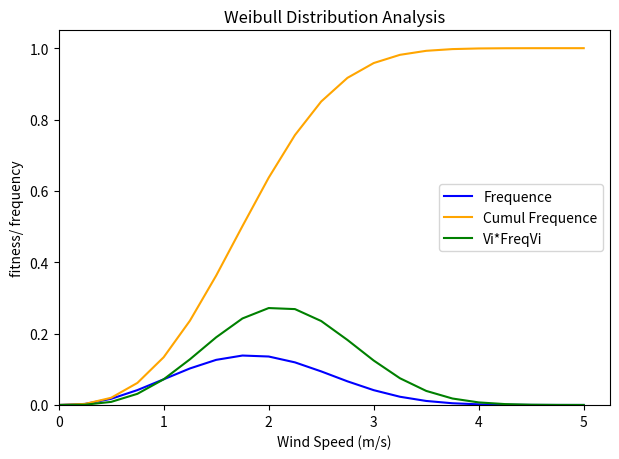

Which series has the largest total across all categories?

Cumul Frequence